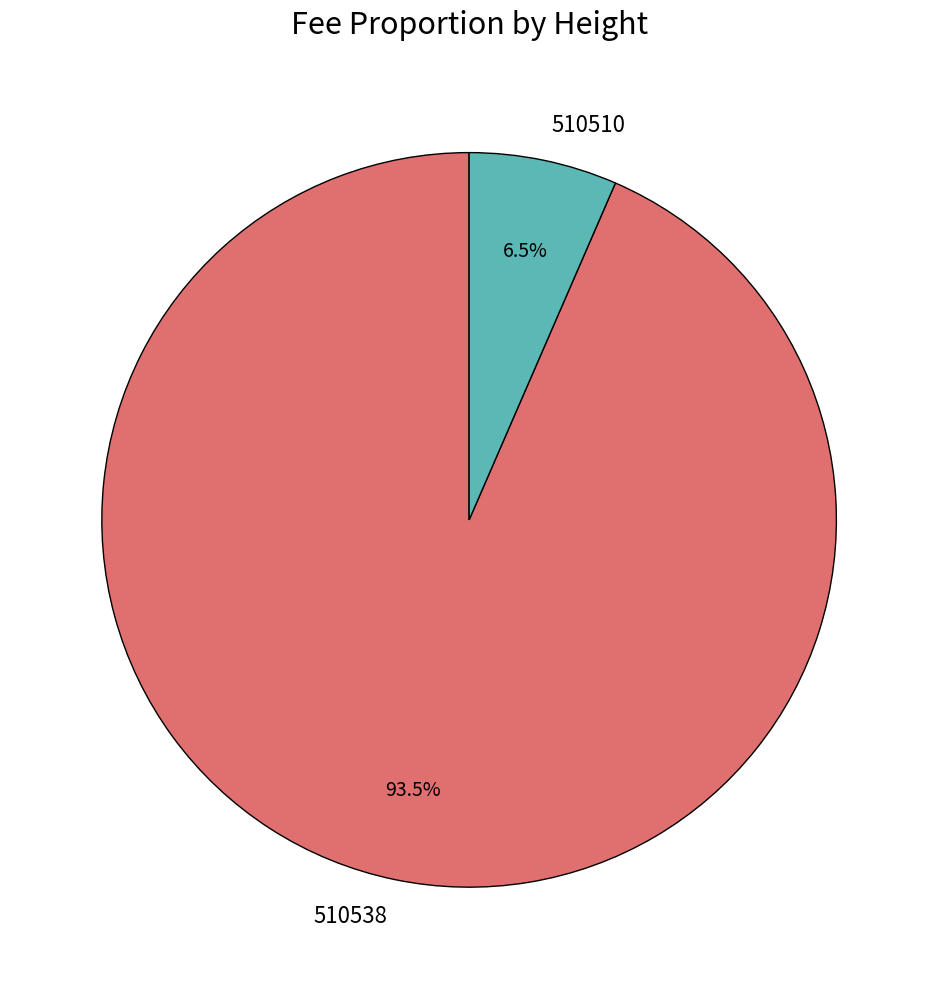

Is it true that 510538 is 99% of the pie?

False